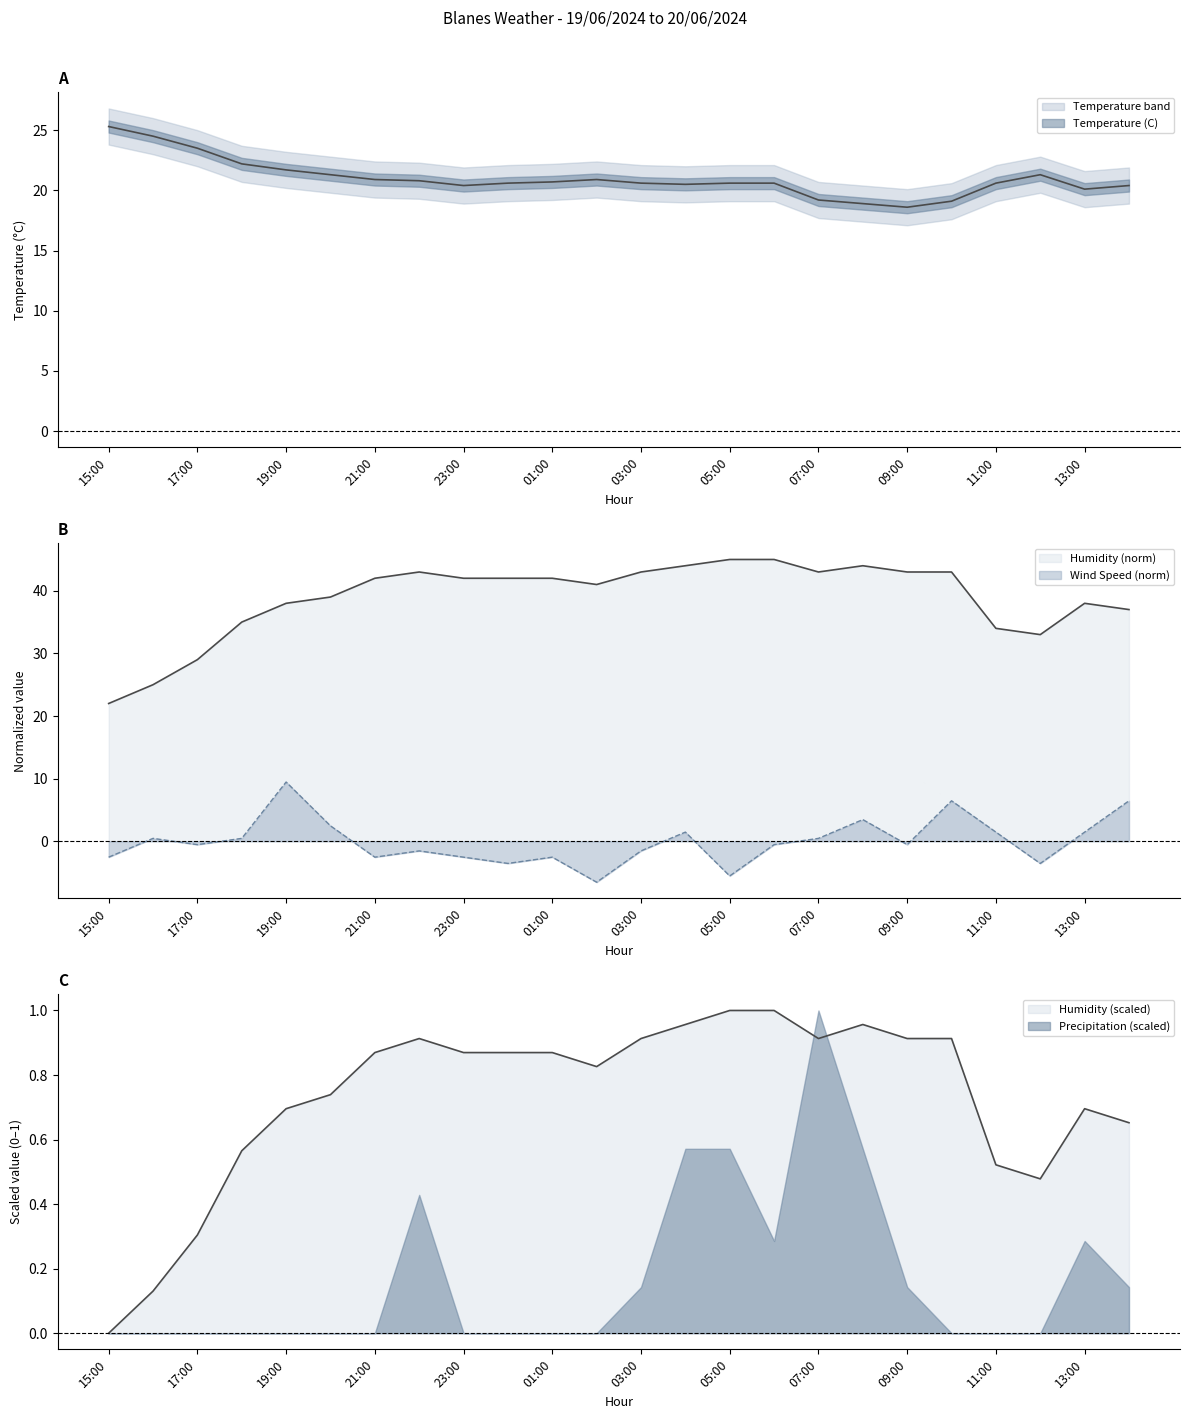

The Wind Speed (km/h) series shows -3.3 at 23:00. True or false?

False